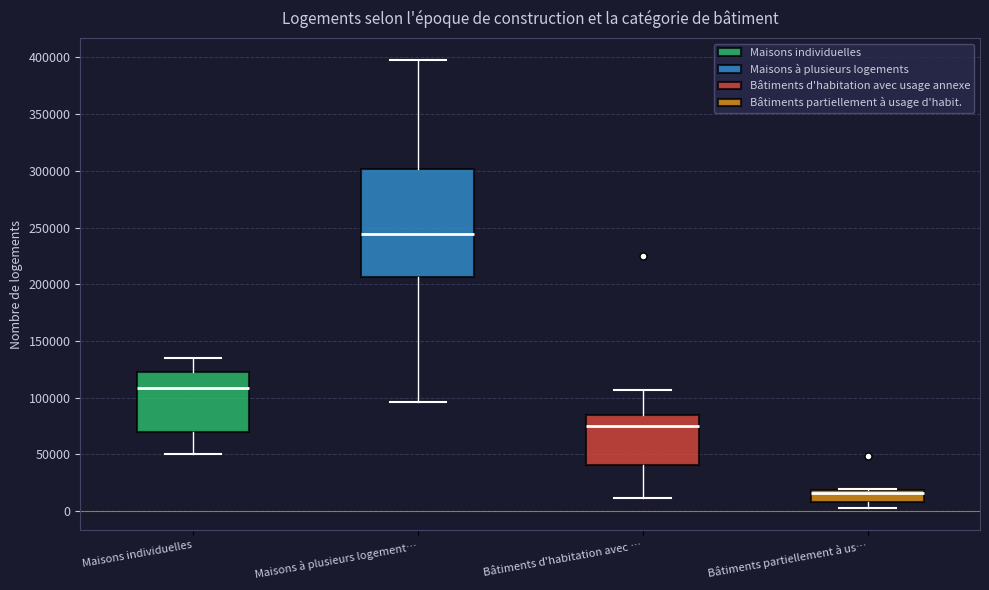

Reading left to right, read every box against the y-axis: the position of its median line, the range the box covers, and the ends of its whiskers. The values are not printed on the chart, so give them approximately, as read against the axis.

Maisons individuelles: median 110000, box 70000 to 120000, whiskers 50000 to 135000
Maisons à plusieurs logement…: median 245000, box 205000 to 300000, whiskers 95000 to 395000
Bâtiments d'habitation avec …: median 75000, box 40000 to 85000, whiskers 10000 to 105000
Bâtiments partiellement à us…: median 15000, box 10000 to 20000, whiskers 5000 to 20000